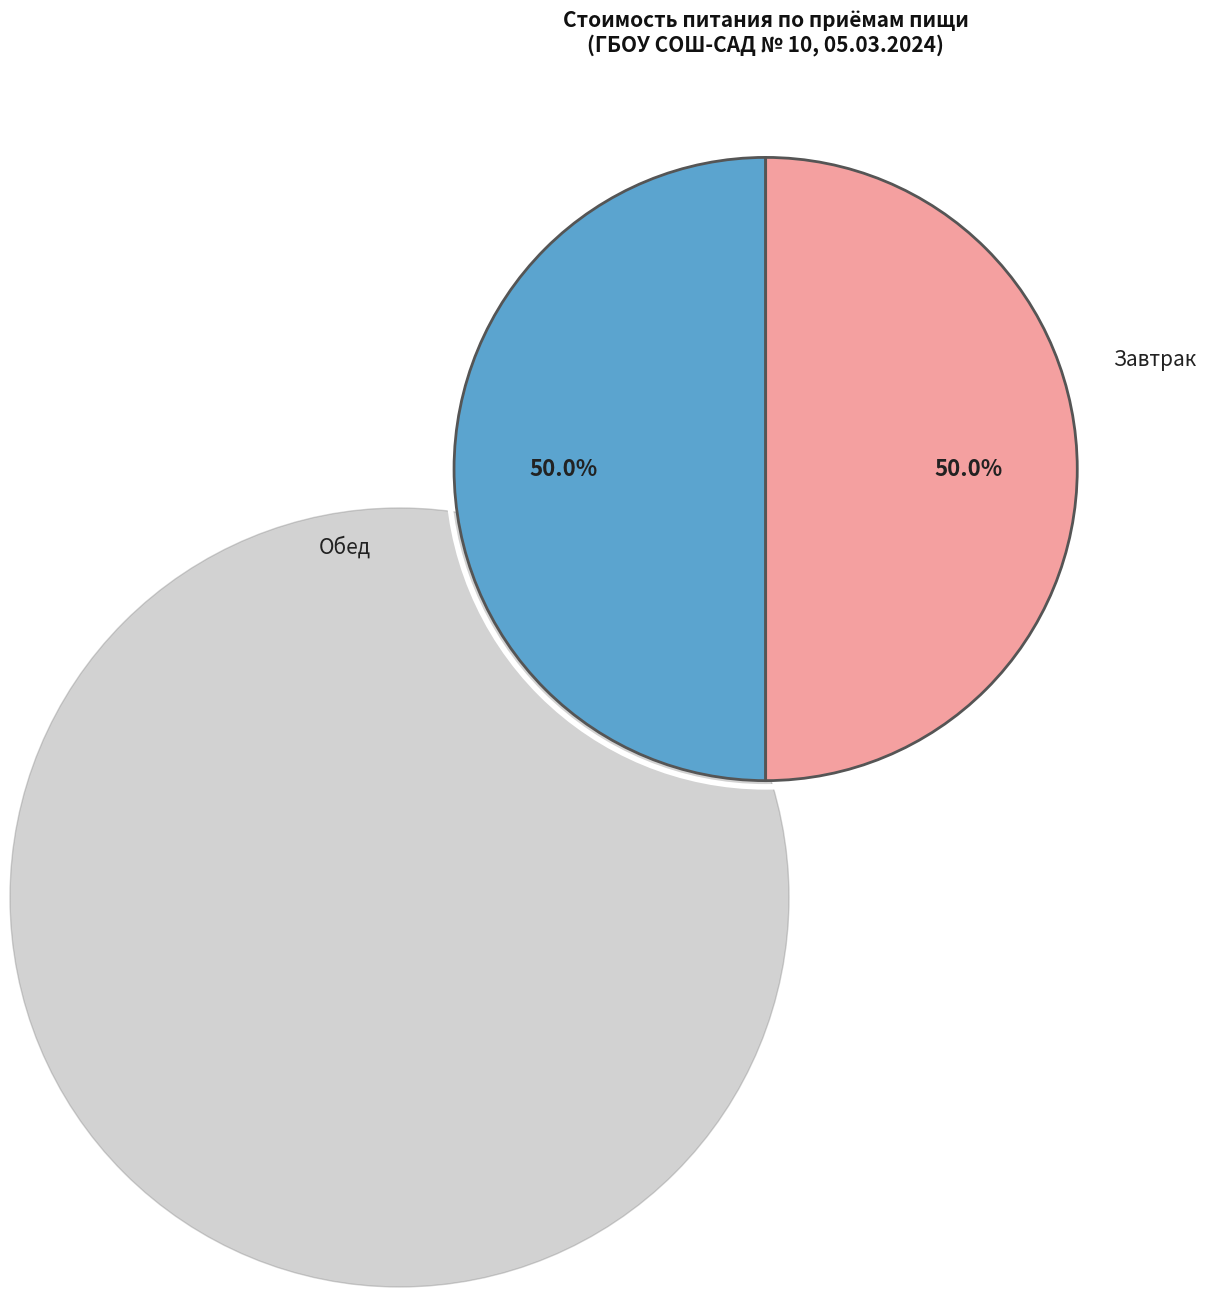

Is there any slice that represents more than half of the pie?

No